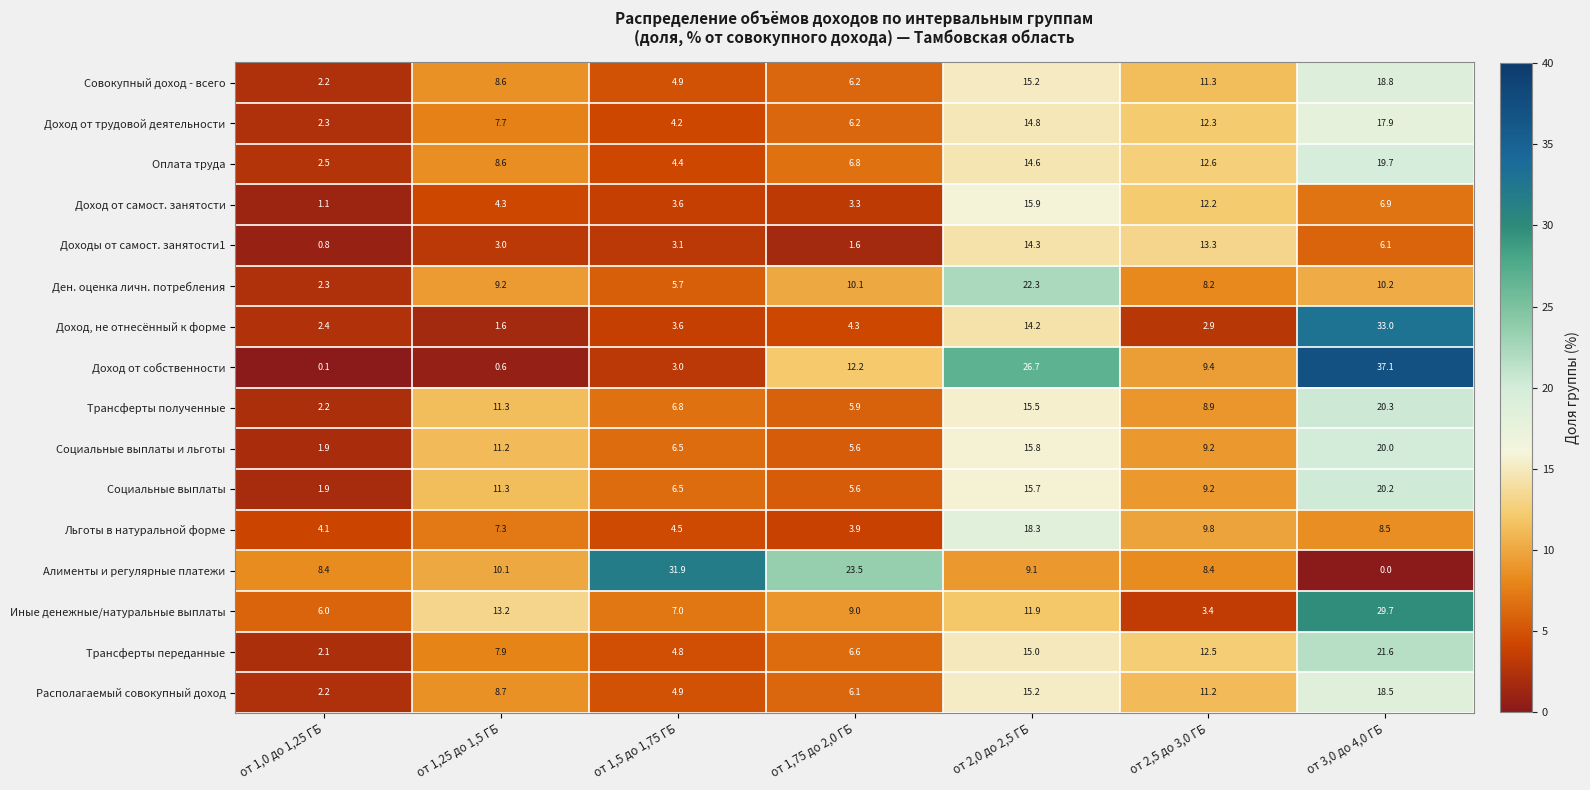

Count the number of data series in this chart.

16